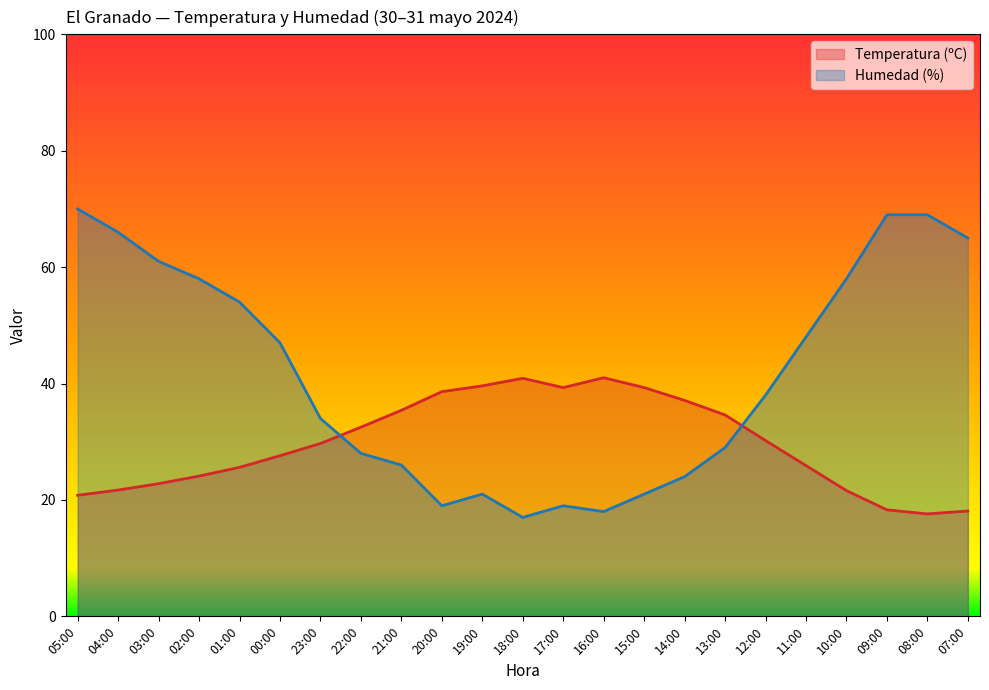

Where is the first local minimum for Humedad (%)?

20:00